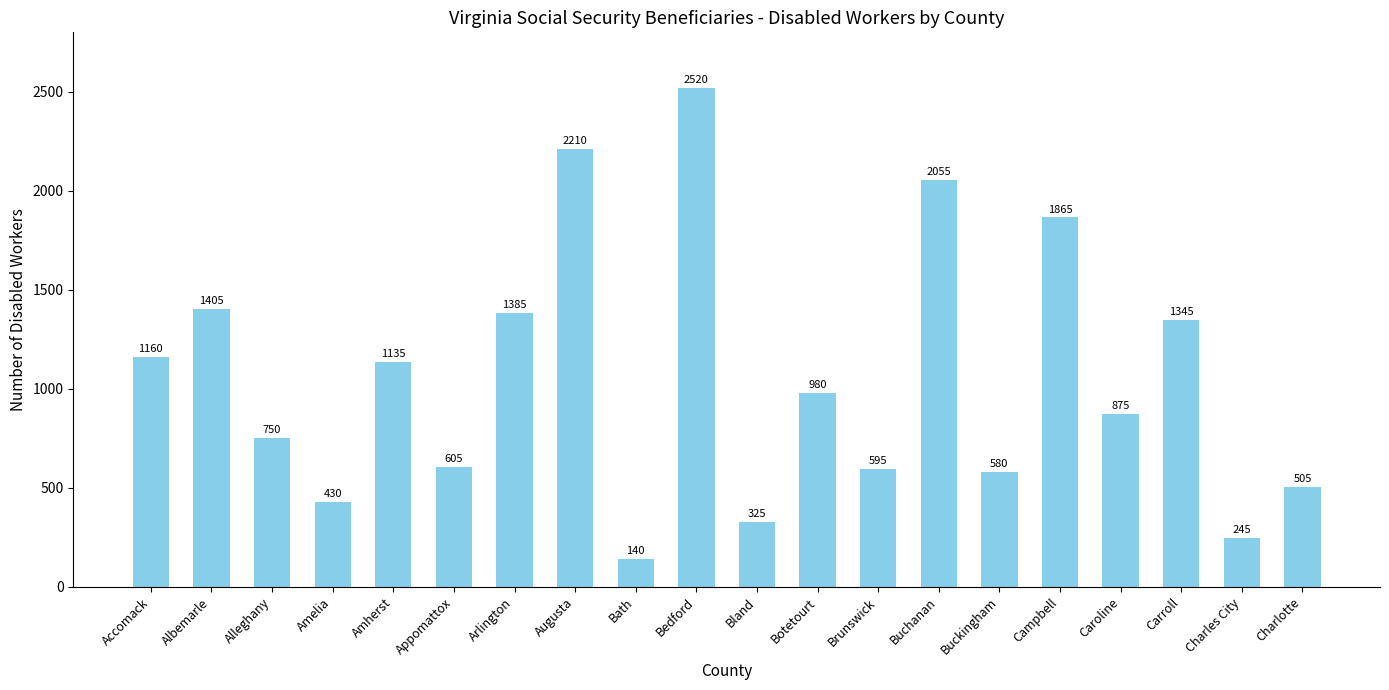

Reading left to right, what are all the values shown in this chart?

1160	1405	750	430	1135	605	1385	2210	140	2520	325	980	595	2055	580	1865	875	1345	245	505